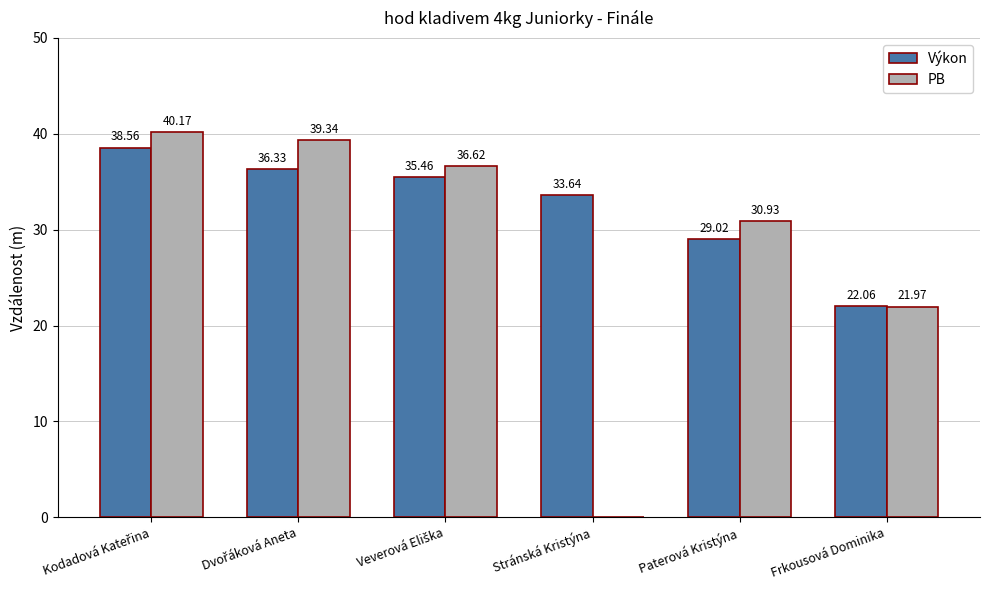

Which series has the largest total across all categories?

Výkon